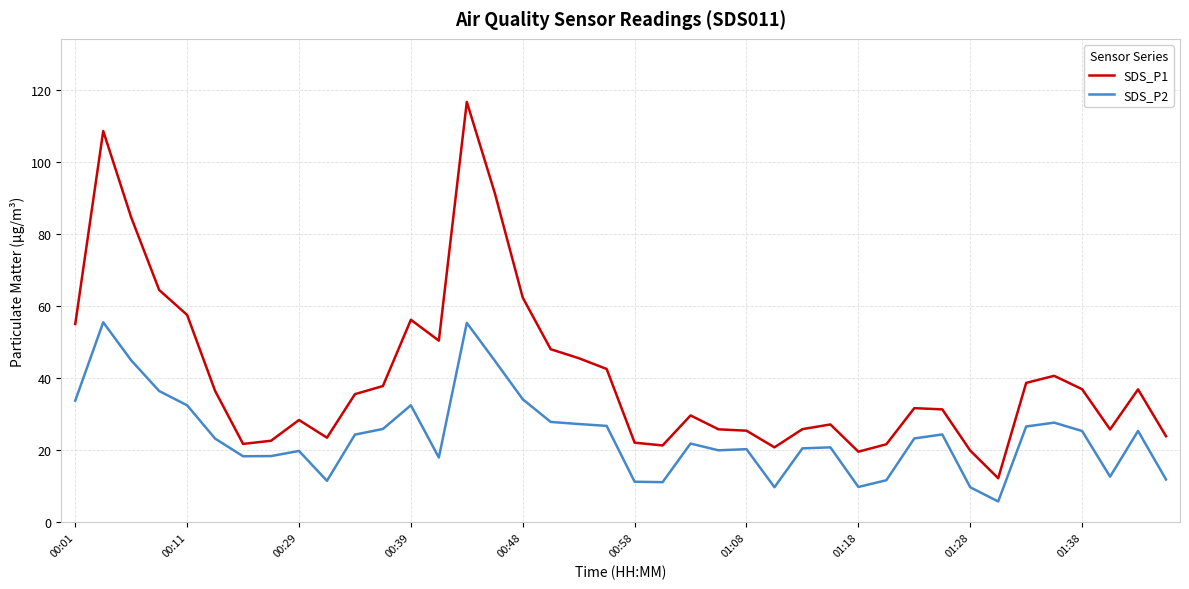

What is the difference between the maximum and minimum values in the SDS_P1 series?

104.3